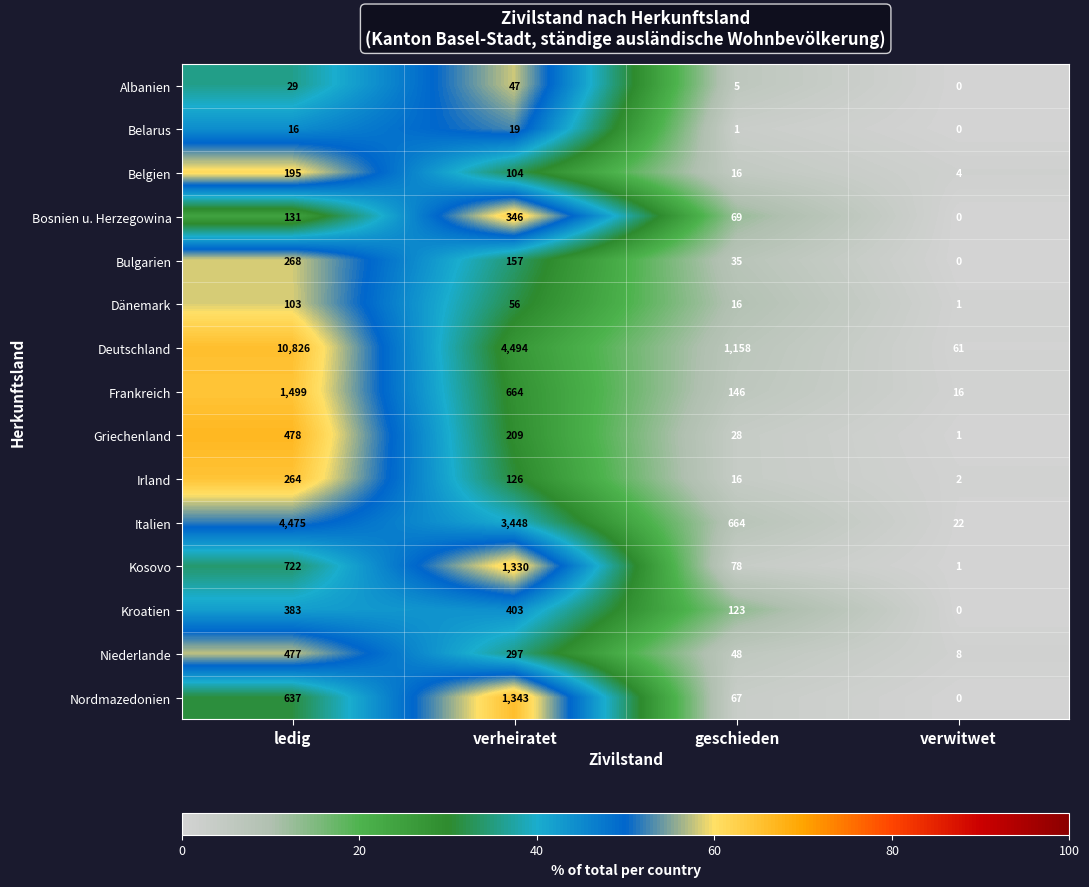

Is the value of Niederlande at ledig greater than the value of Frankreich at geschieden?

Yes